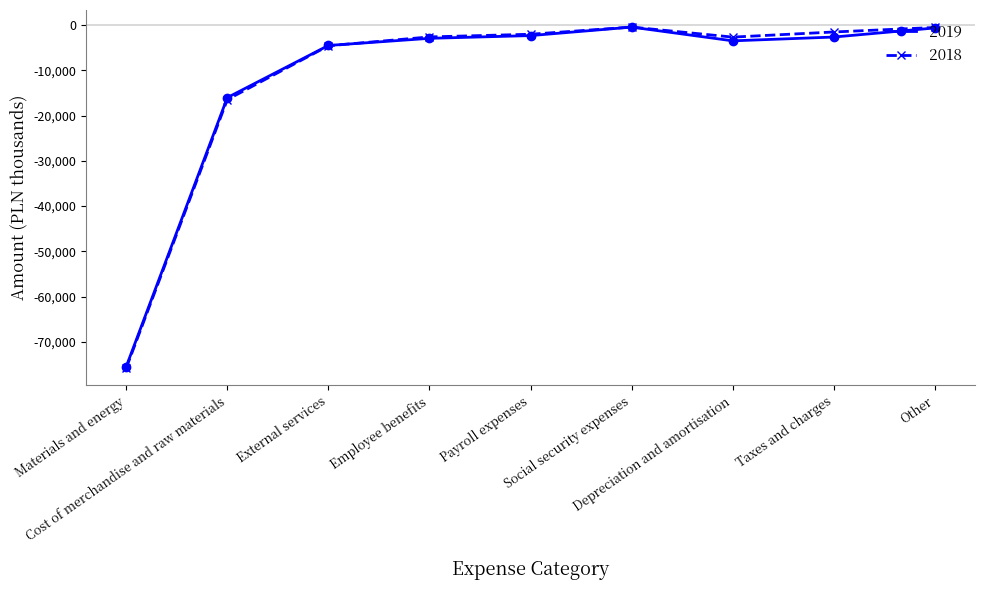

Which series changed the most between Cost of merchandise and raw materials and Social security expenses?

2018